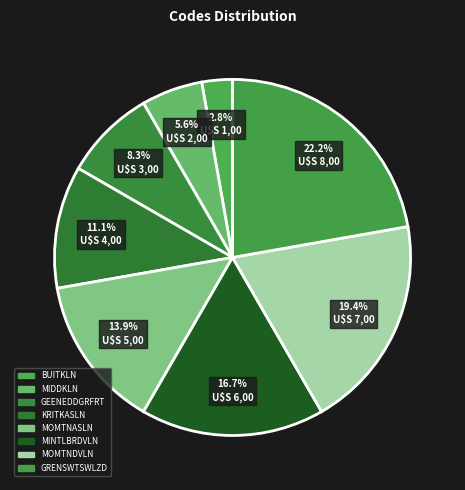

True or false: KRITKASLN accounts for 1% of the total.

False